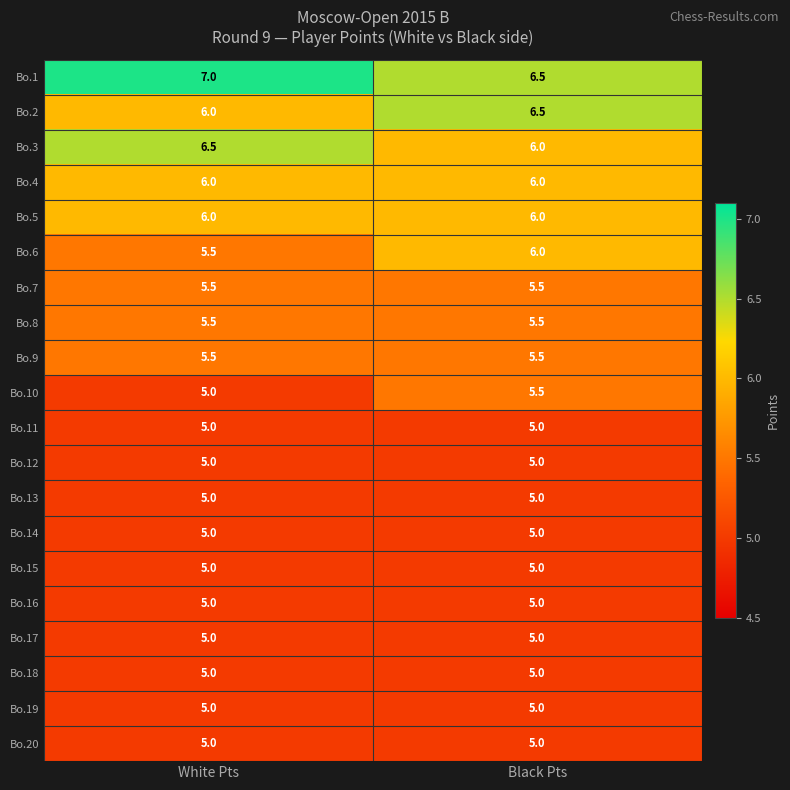

What is the difference between the highest and lowest values at White Pts?

2.0